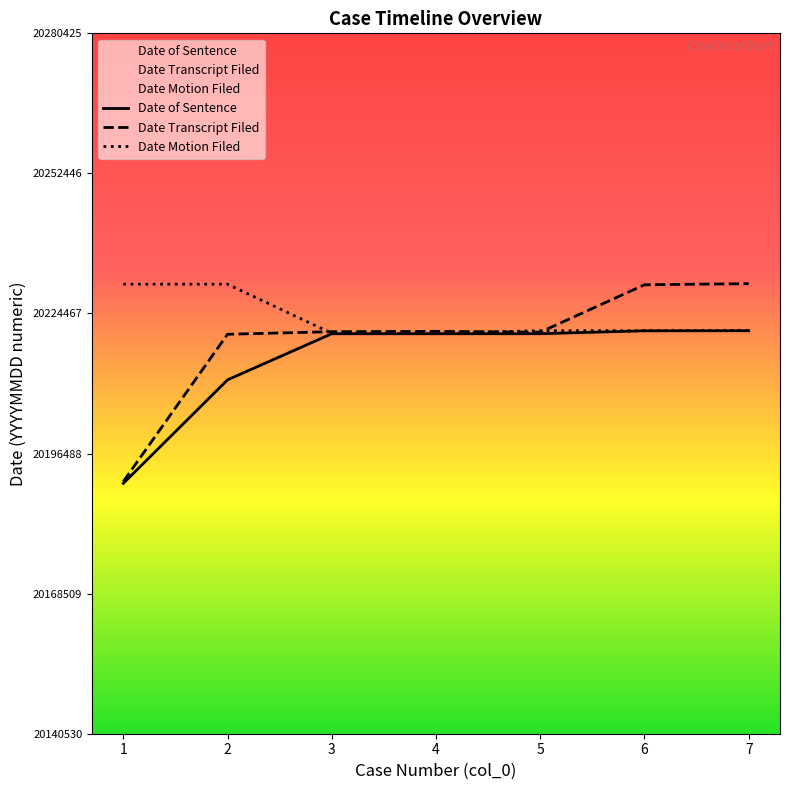

True or false: Date of Sentence and Date Transcript Filed intersect in this chart.

False